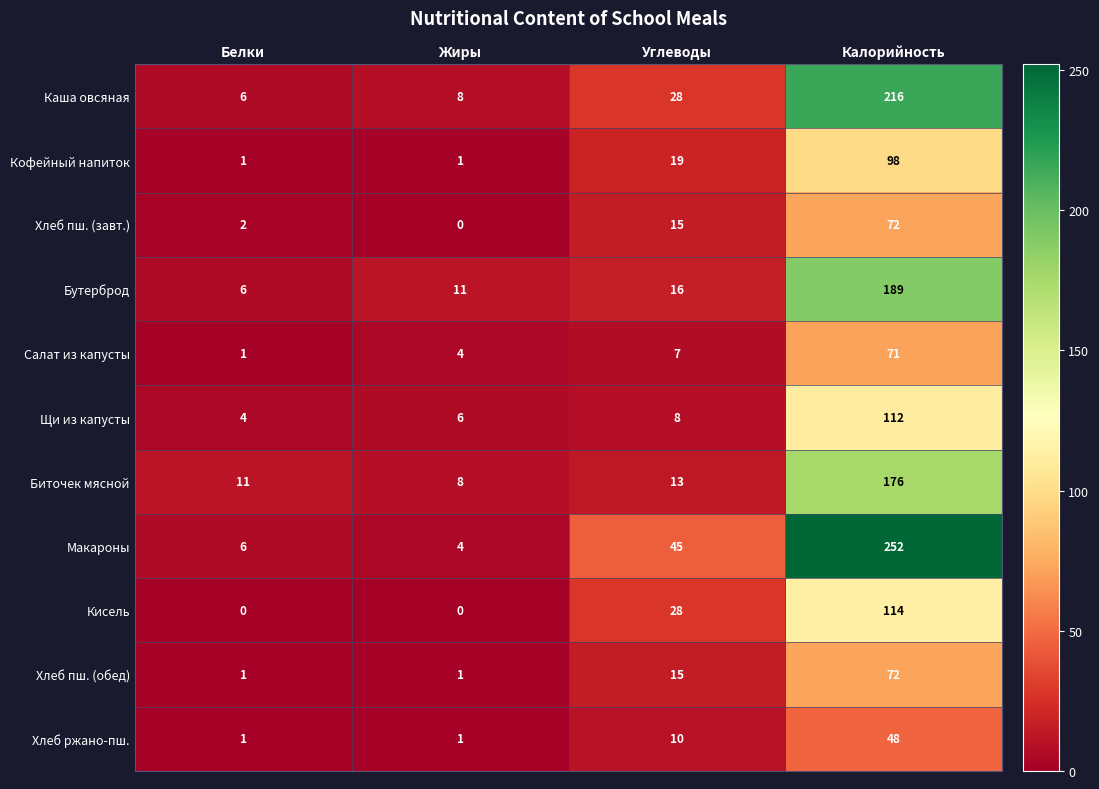

Between Белки and Жиры, which series saw the biggest shift?

Бутерброд